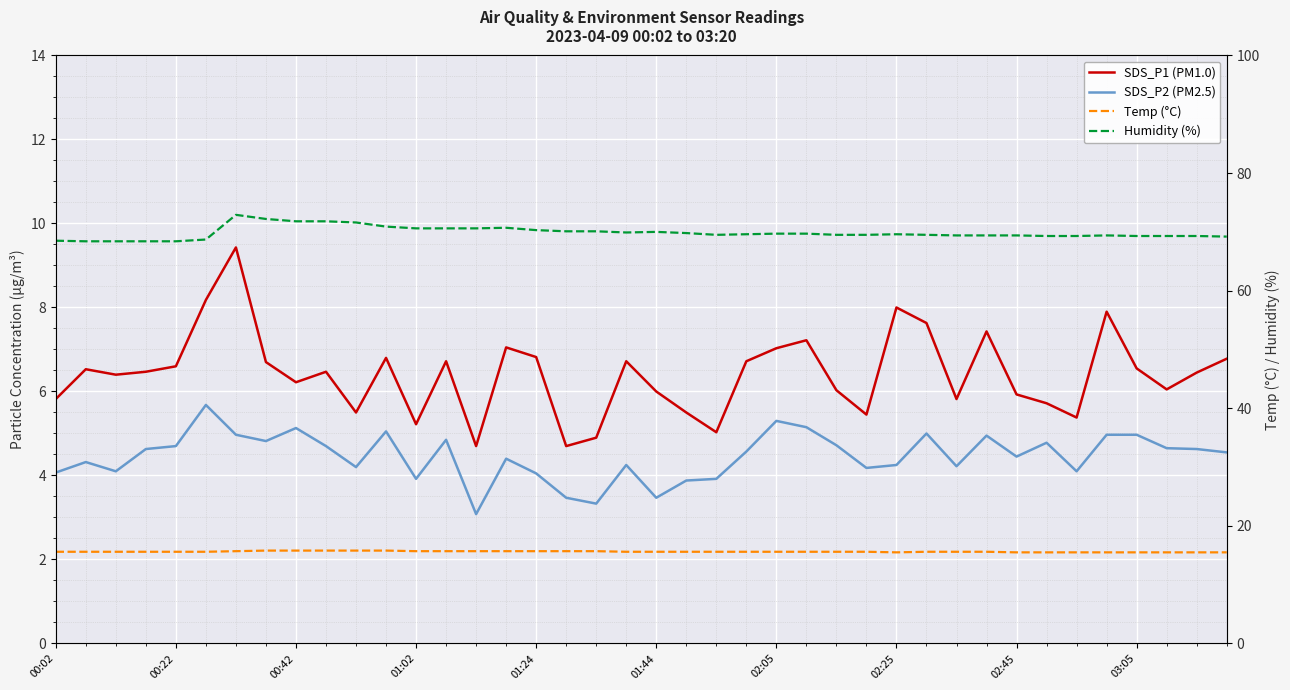

What is the sum of the Temp (°C) values at 38 and 01:44?

31.1